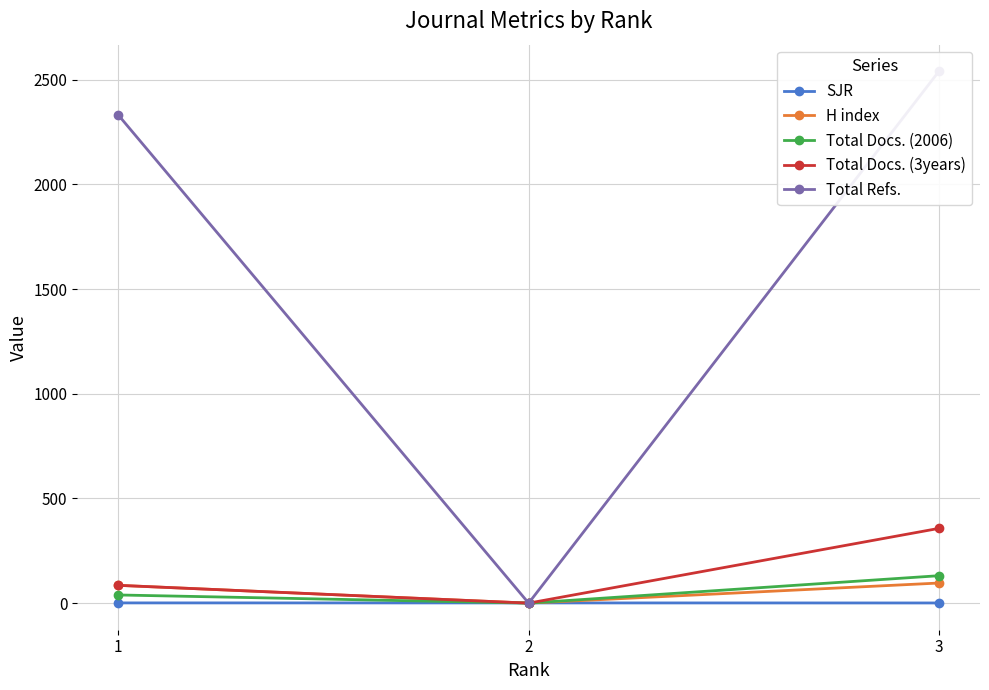

Rank the series at 2 from highest to lowest value.

SJR, H index, Total Docs. (2006), Total Docs. (3years), Total Refs.